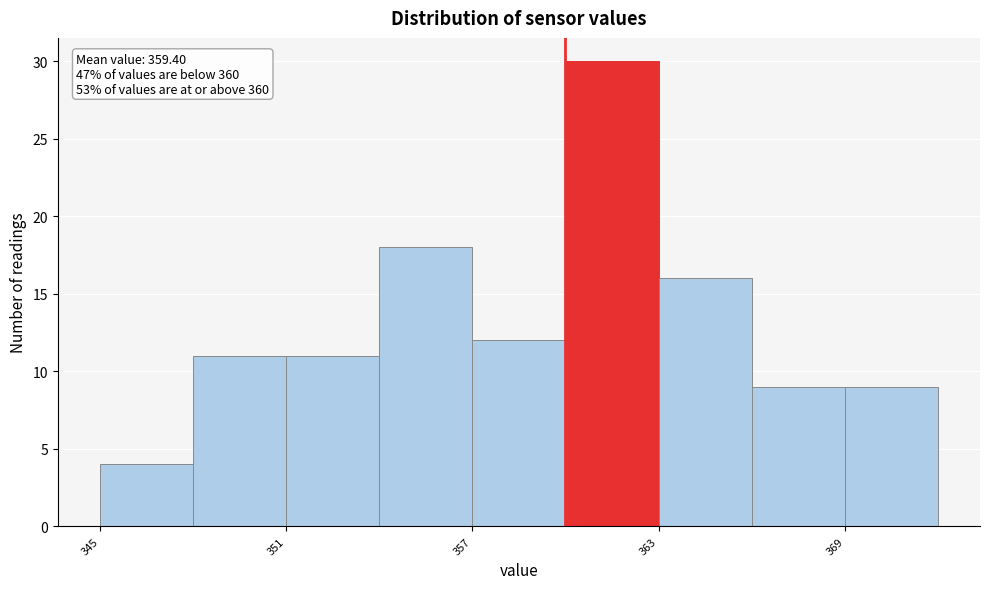

Read against the x-axis, roughly where is the centre of the tallest bar?

362